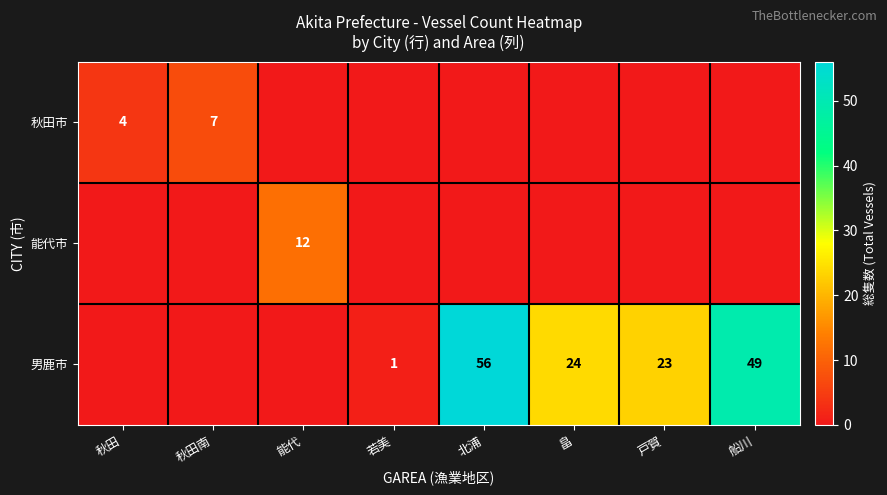

At how many categories does at least one series exceed 1?

7